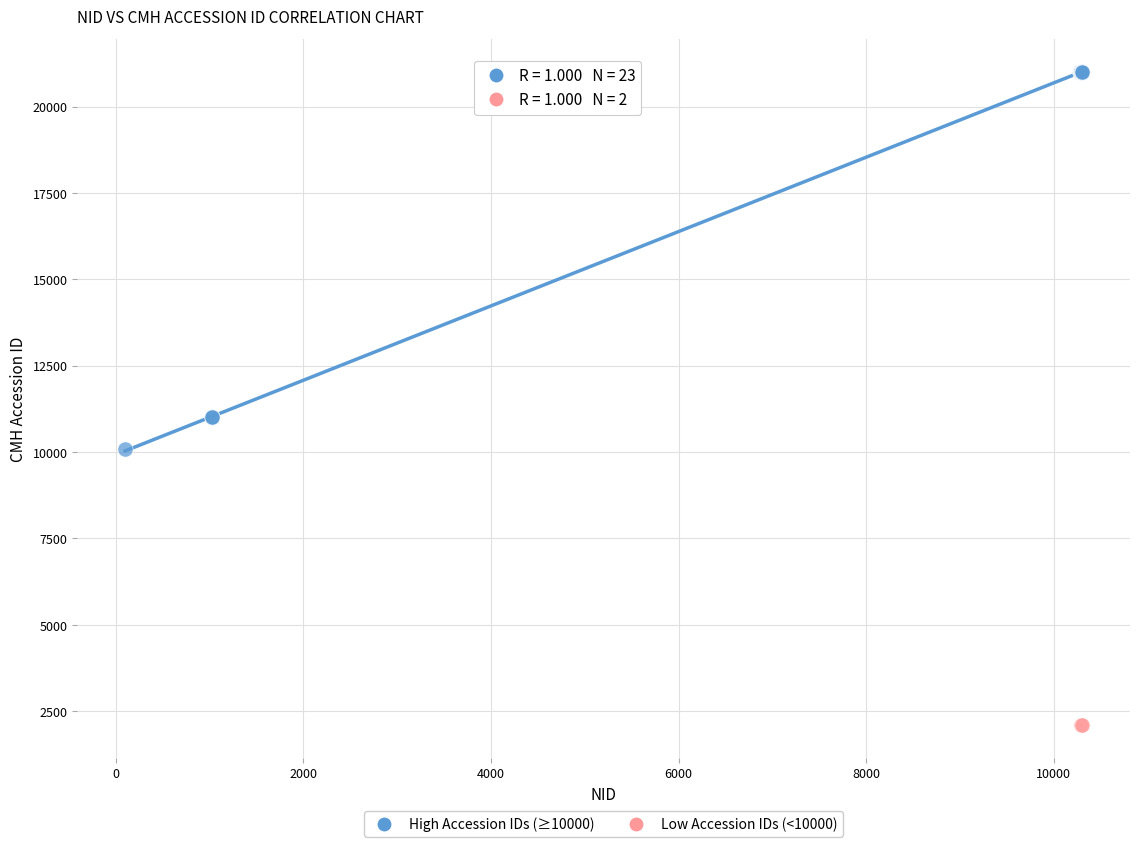

What are all the series names shown in the legend?

High Accession IDs (≥10000), Low Accession IDs (<10000)